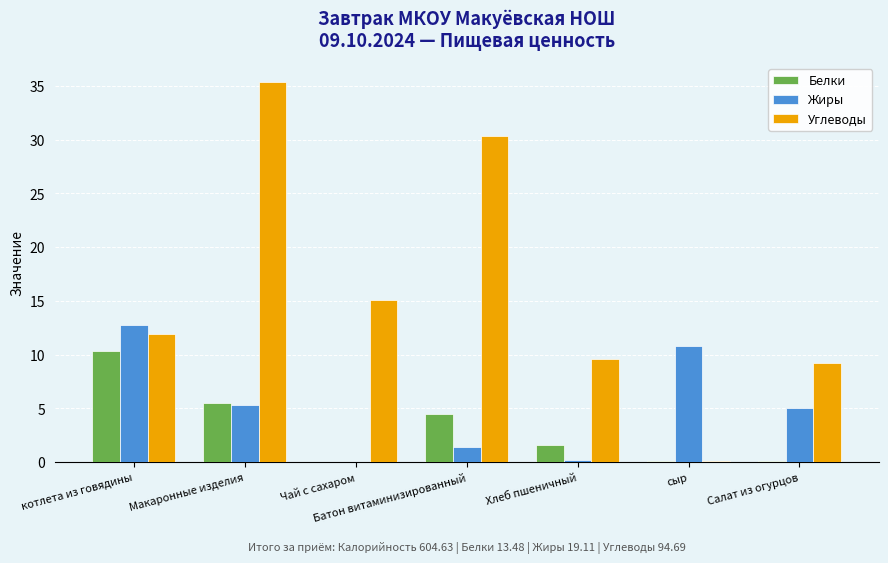

Which series has the widest spread of values?

Углеводы